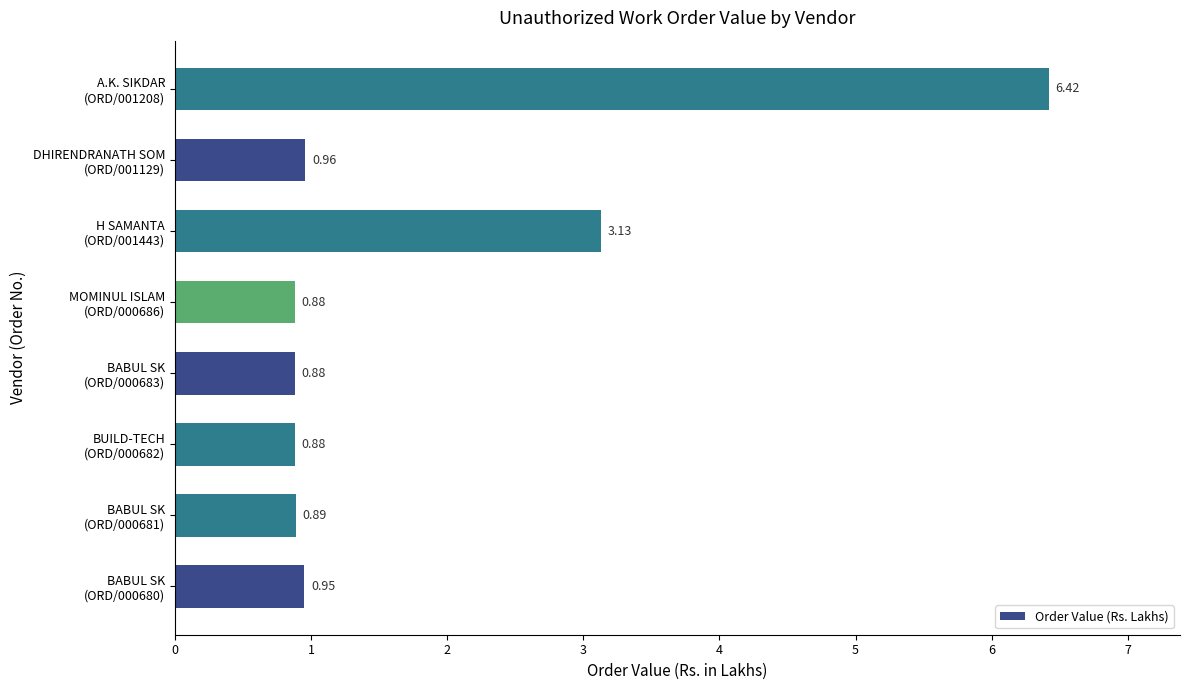

What is the average value?

1.9